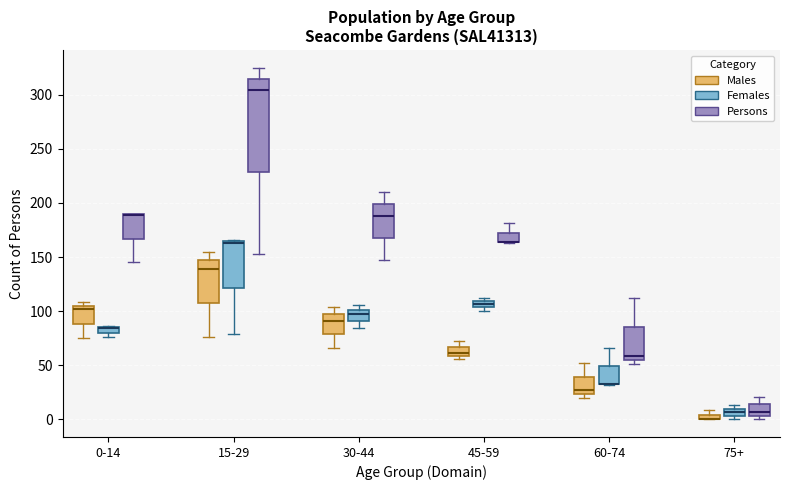

Where is the upper edge of the box for 15-29 (Males) on the y-axis? The values are not printed on the chart, so give them approximately, as read against the axis.

145